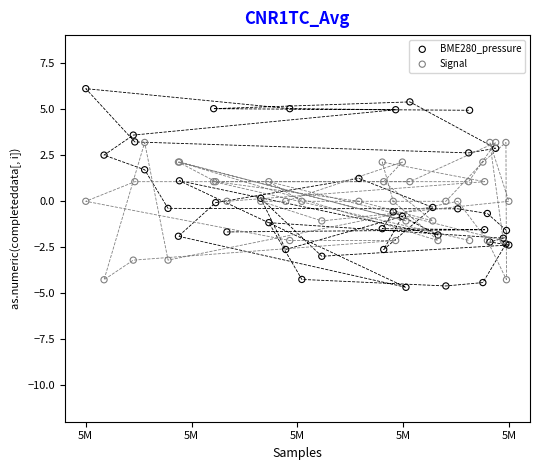

What are all the series names shown in the legend?

BME280_pressure, Signal